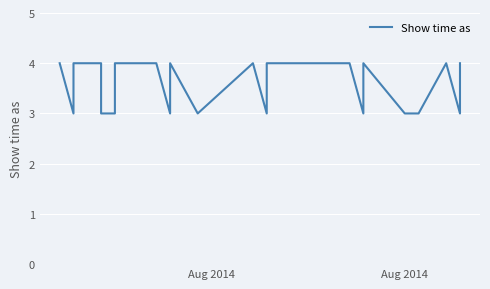

True or false: there are more than 2 points higher than both neighbors.

True